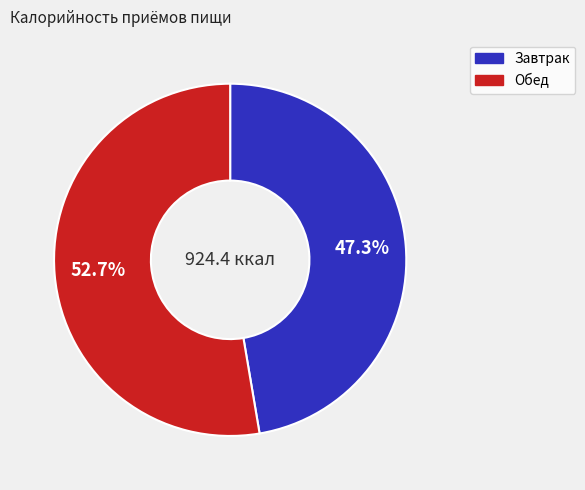

Is there any slice that represents more than half of the pie?

Yes